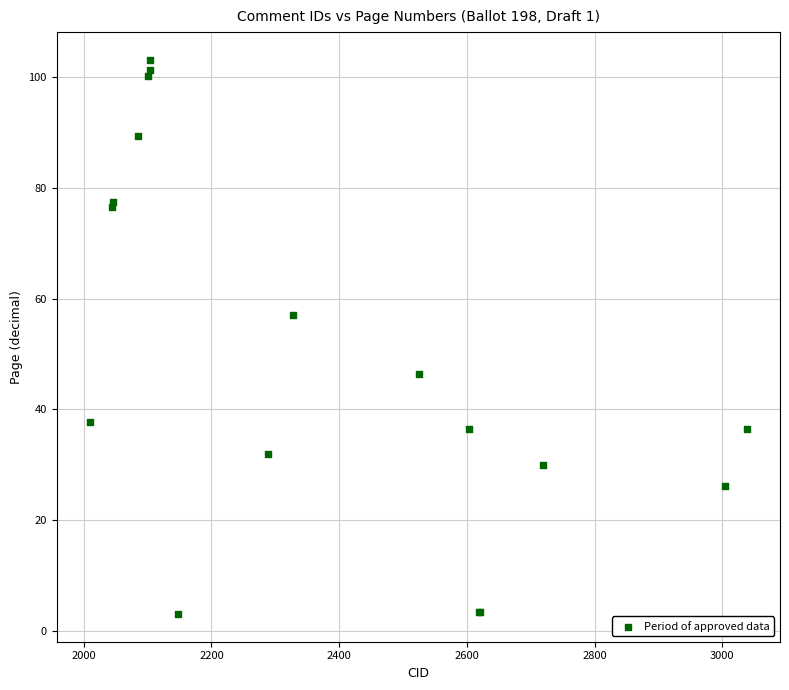

What Y value in the scatter plot is closest to 53?

57.0